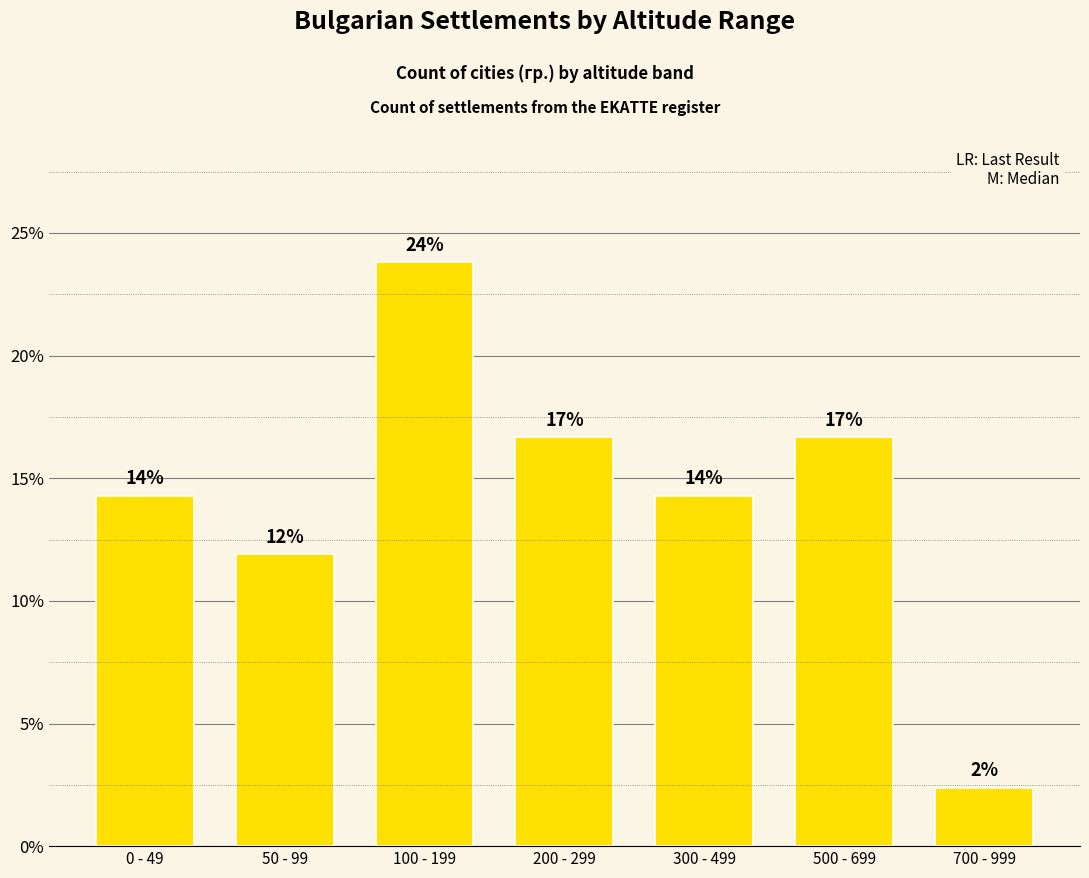

True or false: the data shows 11.9 at 50 - 99.

True